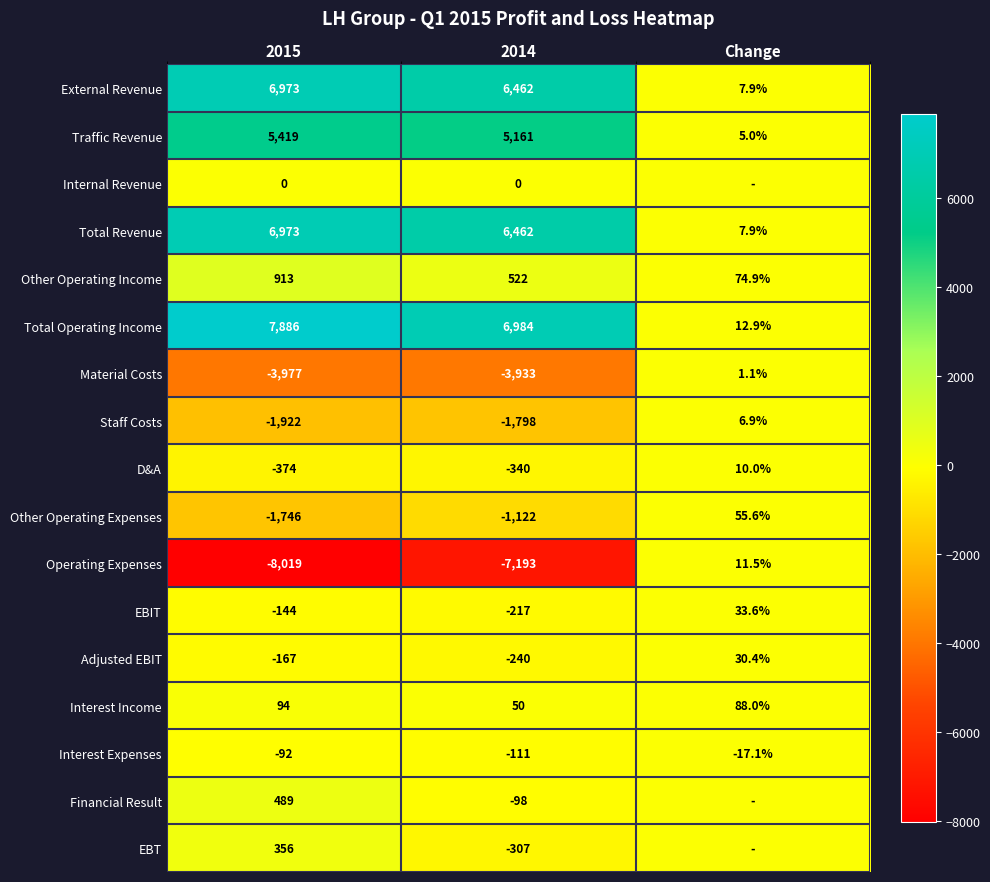

True or false: Traffic Revenue has a value of 2755.6 at 2015.

False